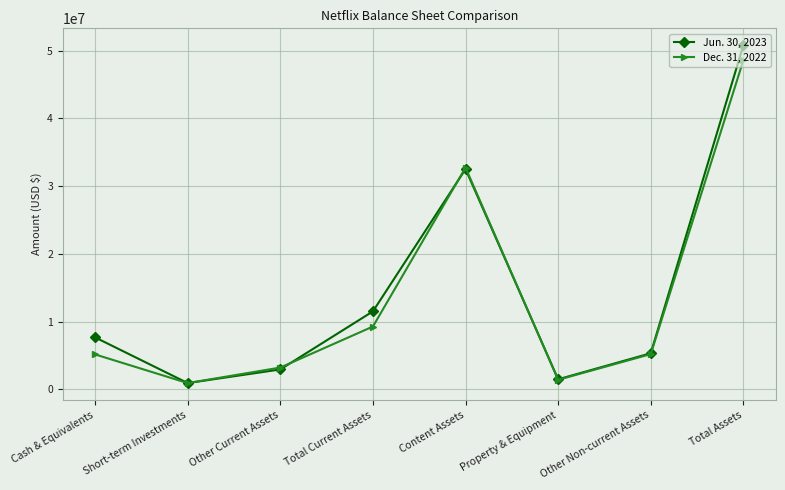

Where is Jun. 30, 2023 nearest to the value 25865837?

Content Assets